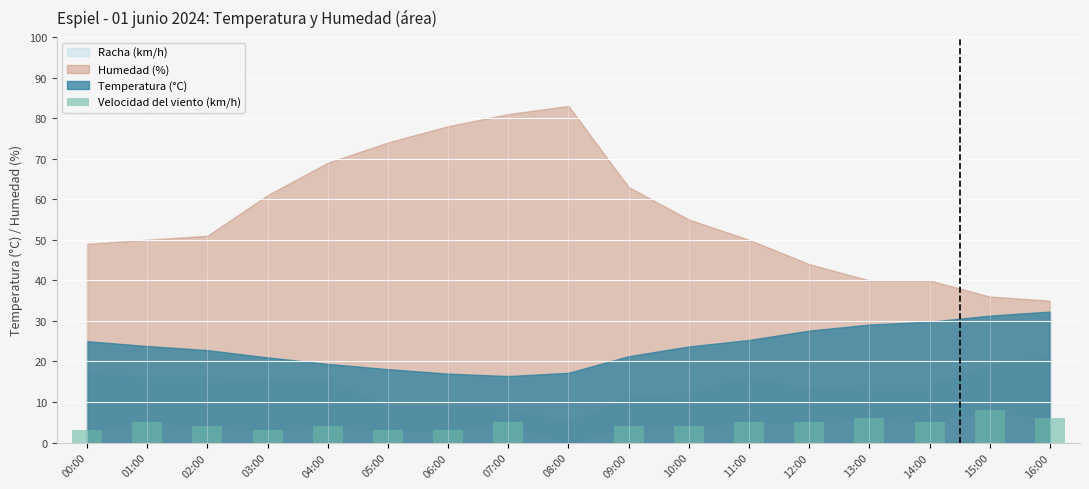

How many positive values are there?

16